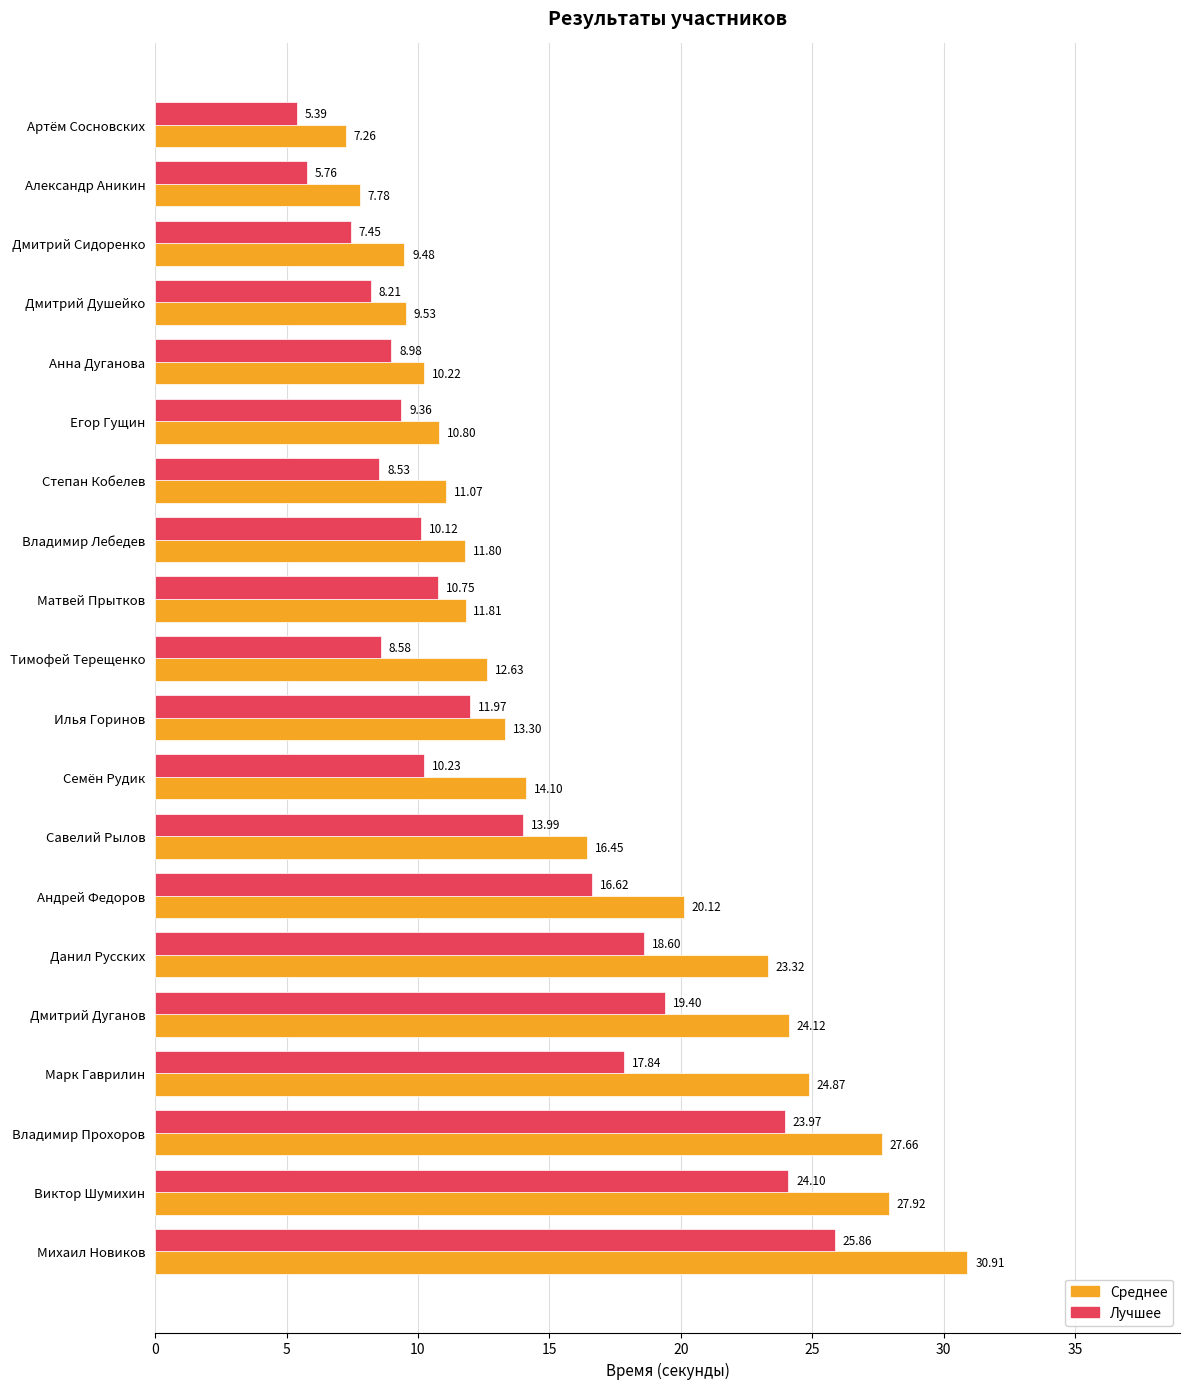

Which series changed the most between Илья Горинов and Савелий Рылов?

Среднее